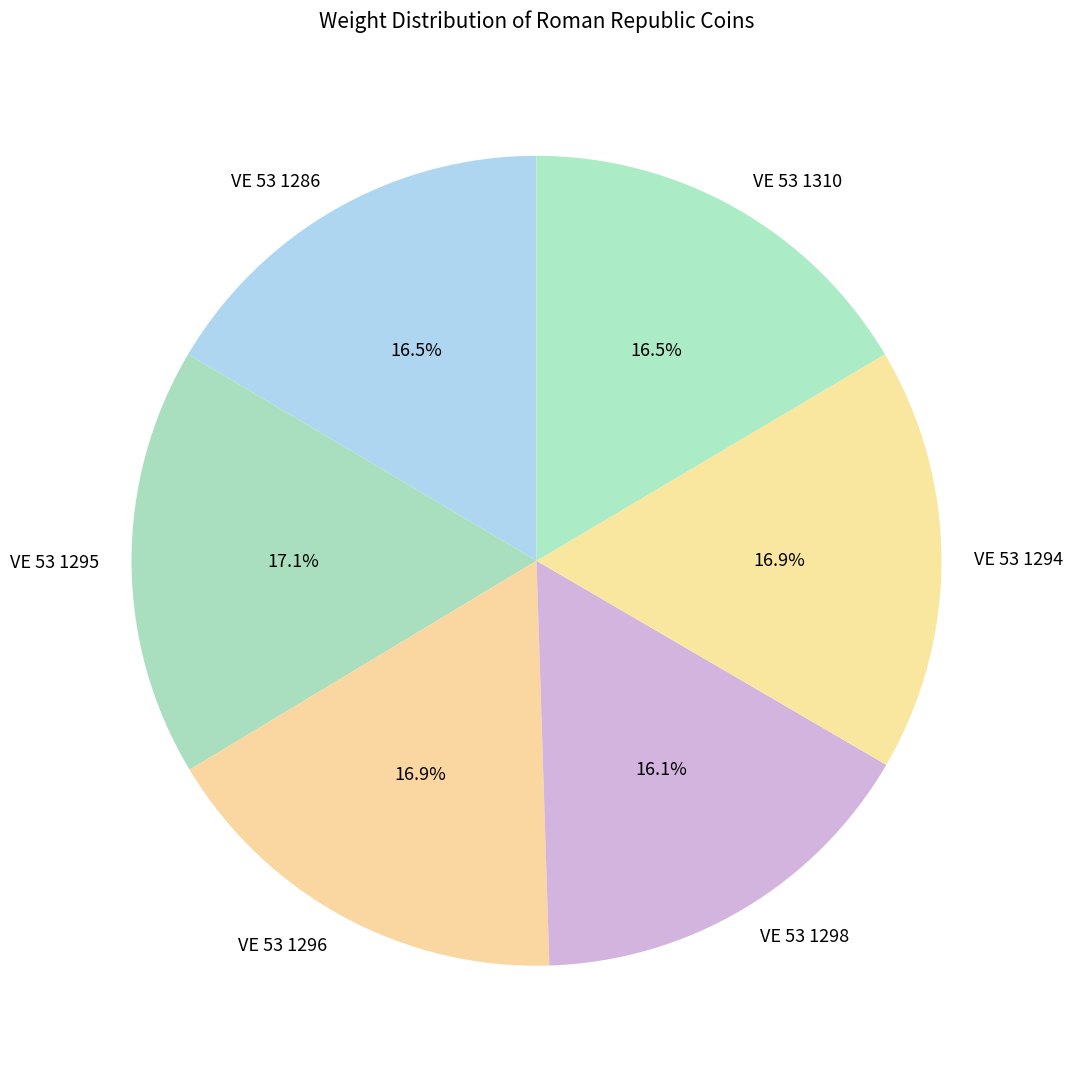

What portion of the pie excludes VE 53 1295?

82.9%